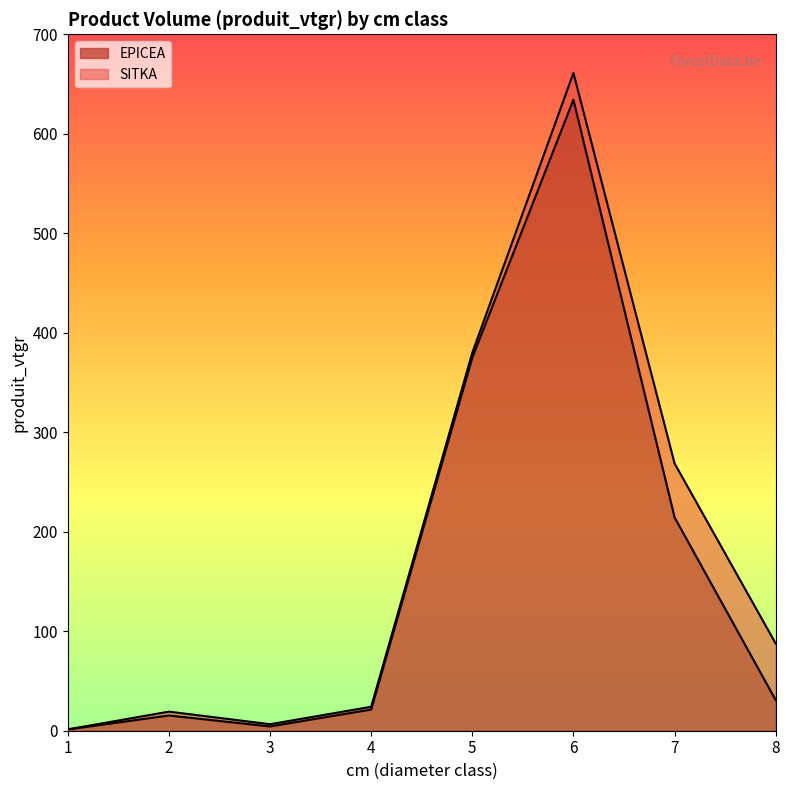

Does the chart have visible grid lines?

No